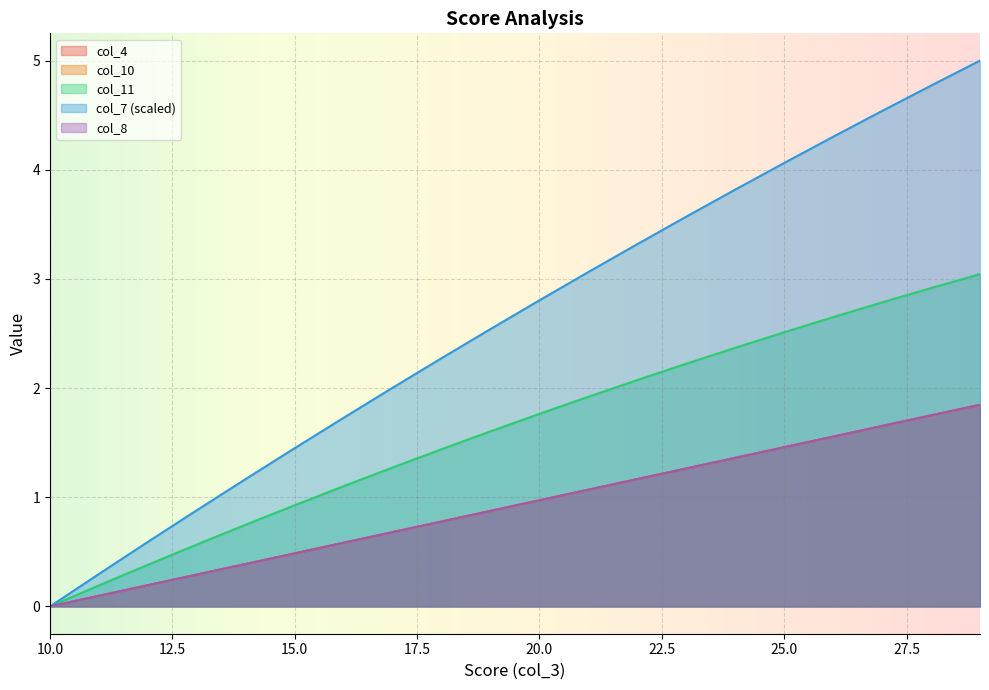

How many data points in col_11 are above 1?

14